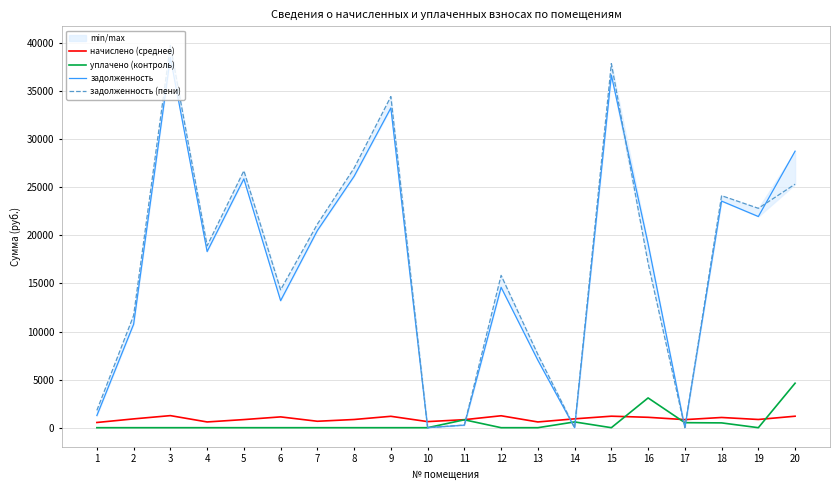

What is the total value across all series at 10?

632.4